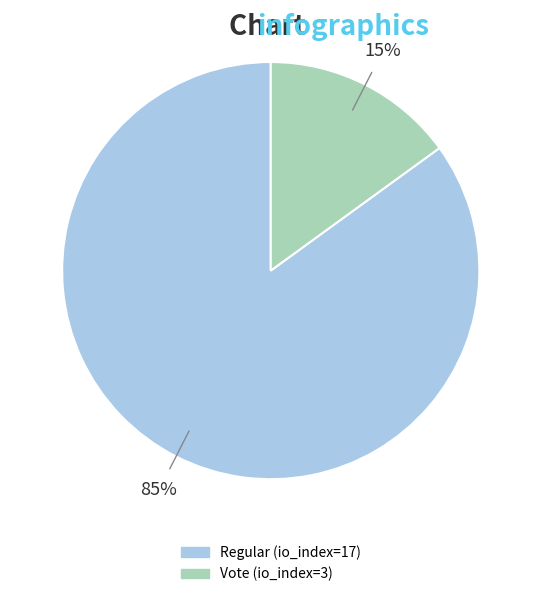

Which category has the smallest portion of the pie?

Vote (io_index=3)